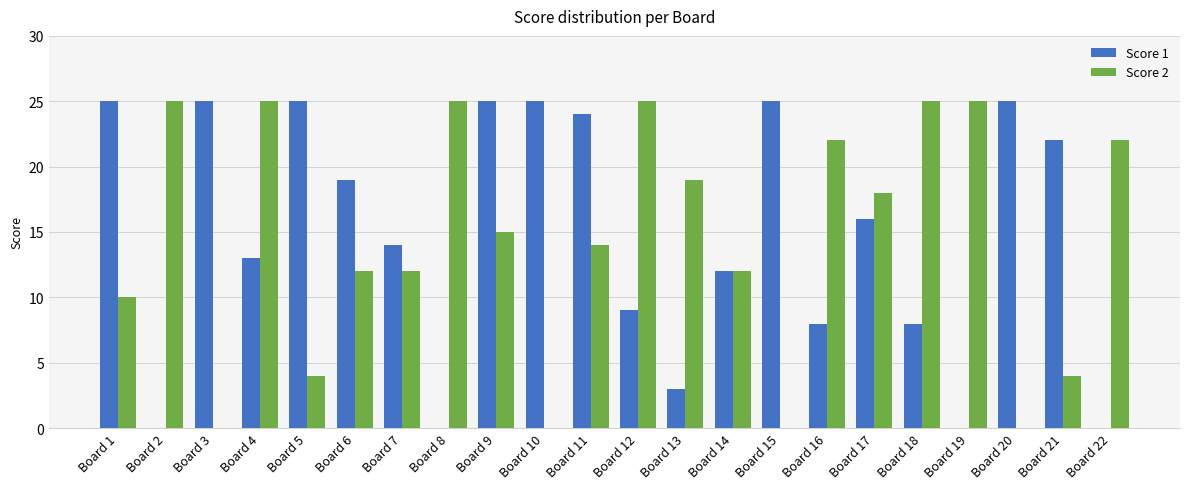

Does the chart contain stacked bars?

No